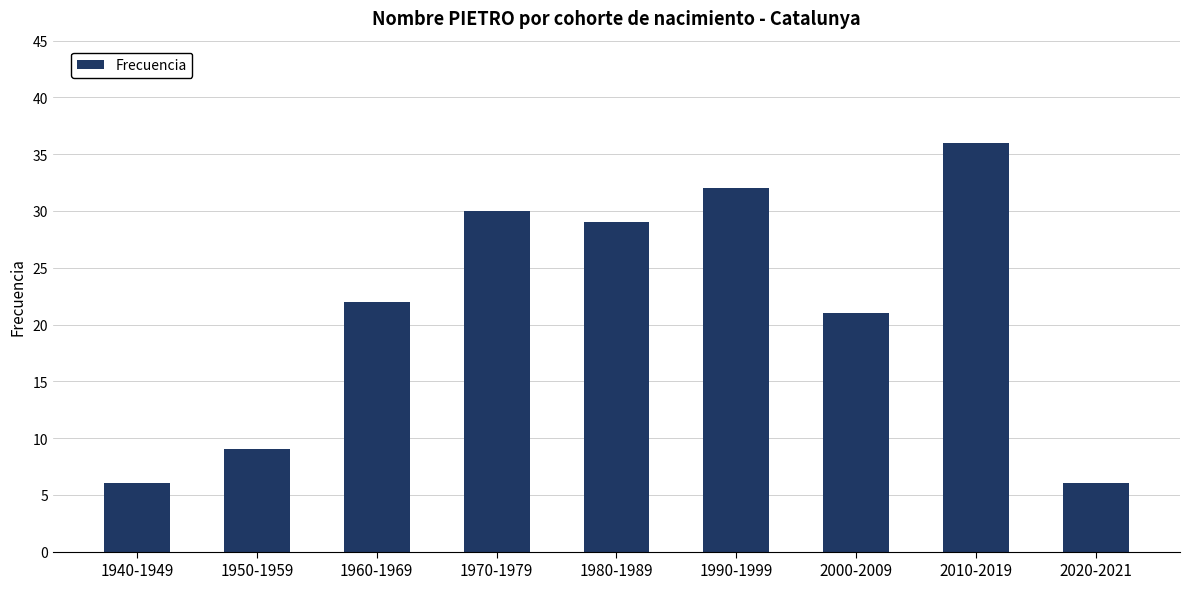

What is the sum of all values?

191